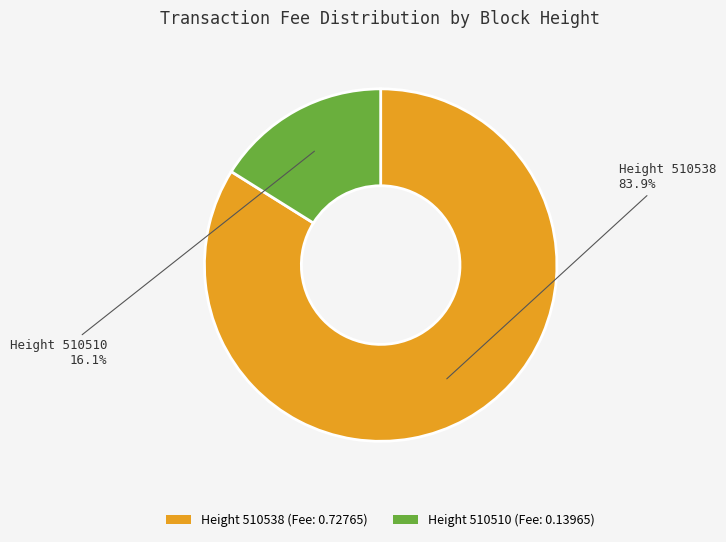

Which has a higher value, Height 510538 (Fee: 0.72765) or Height 510510 (Fee: 0.13965)?

Height 510538 (Fee: 0.72765)